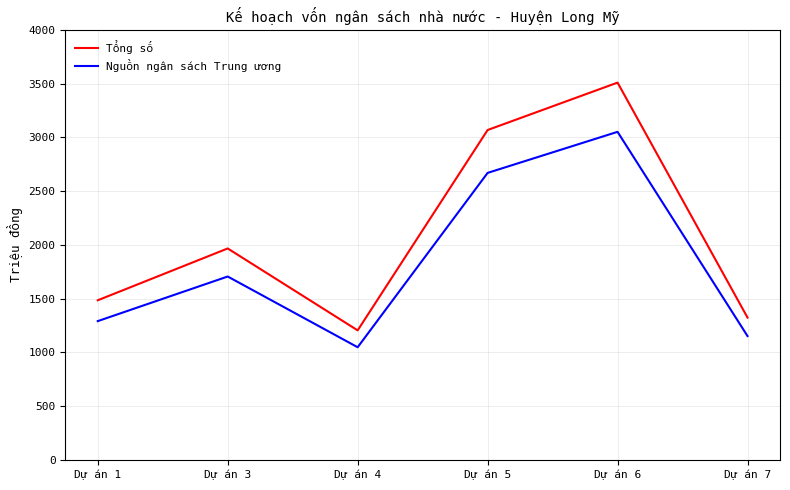

Which label corresponds to the smallest value in the chart?

Dự án 4